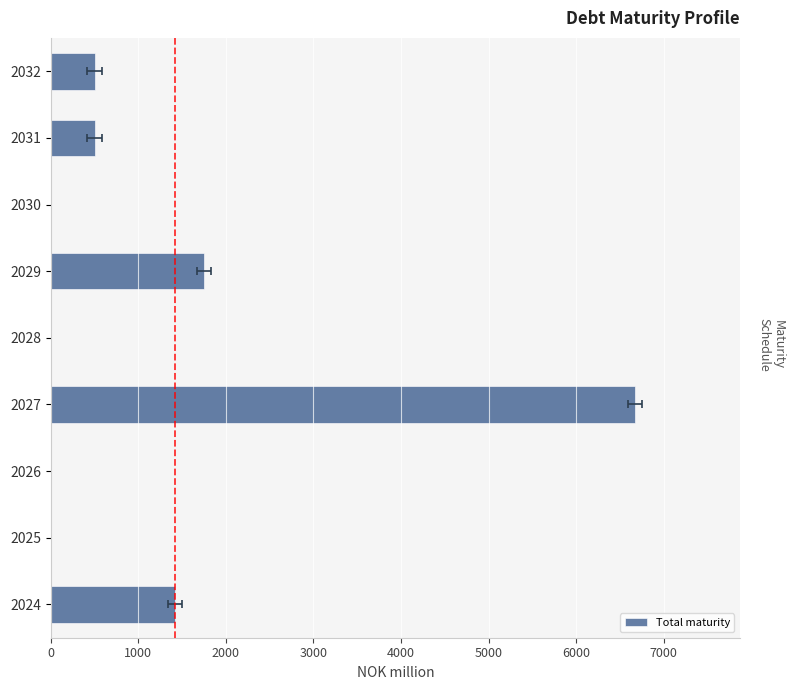

Does the chart contain any negative values?

No